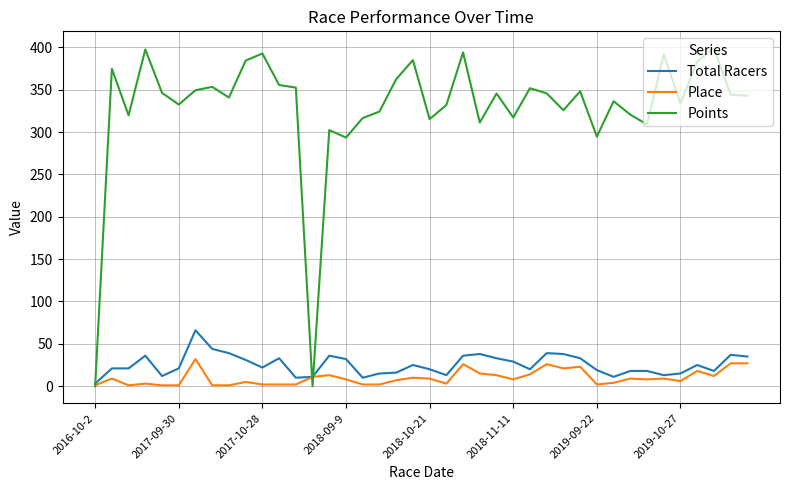

In Points, how many points are lower than both neighbors (excluding endpoints)?

12